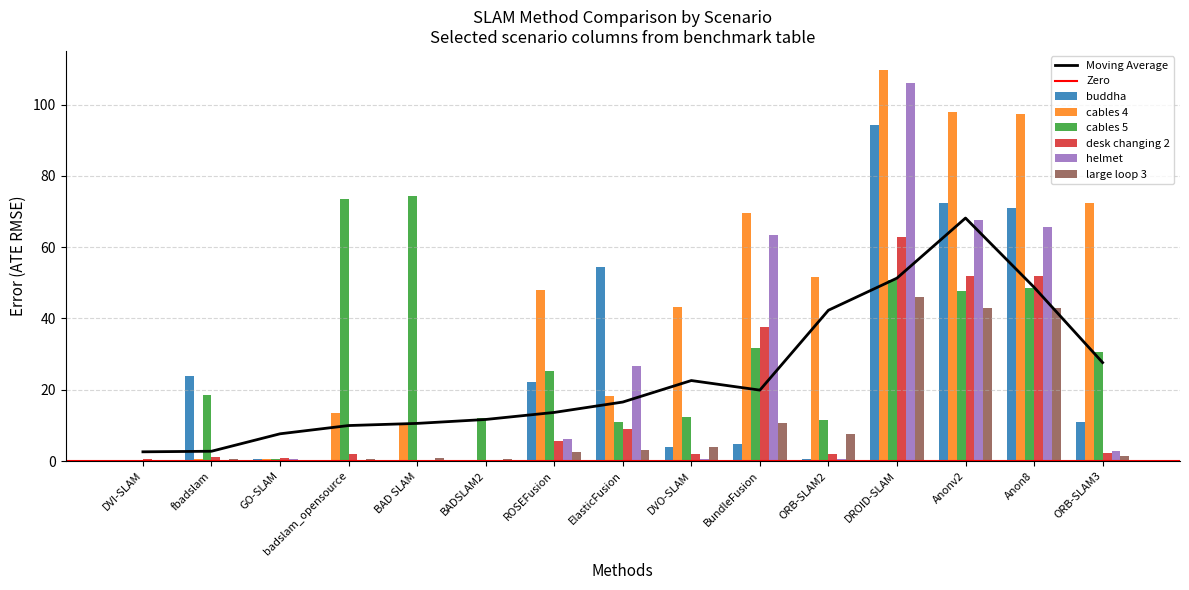

Where is large loop 3 nearest to the value 23?

BundleFusion